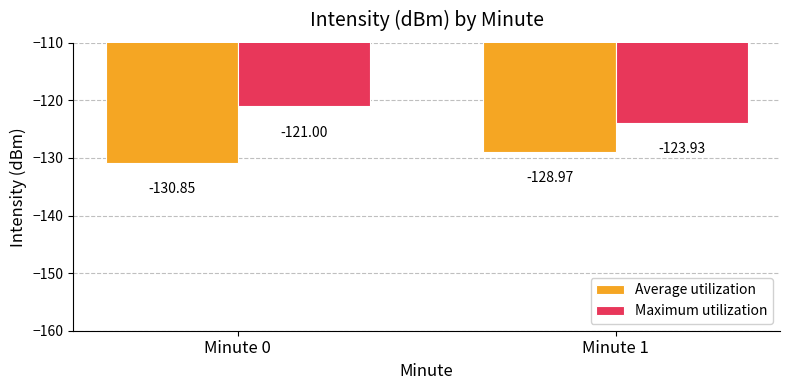

Between Minute 0 and Minute 1, which series saw the biggest shift?

Maximum utilization